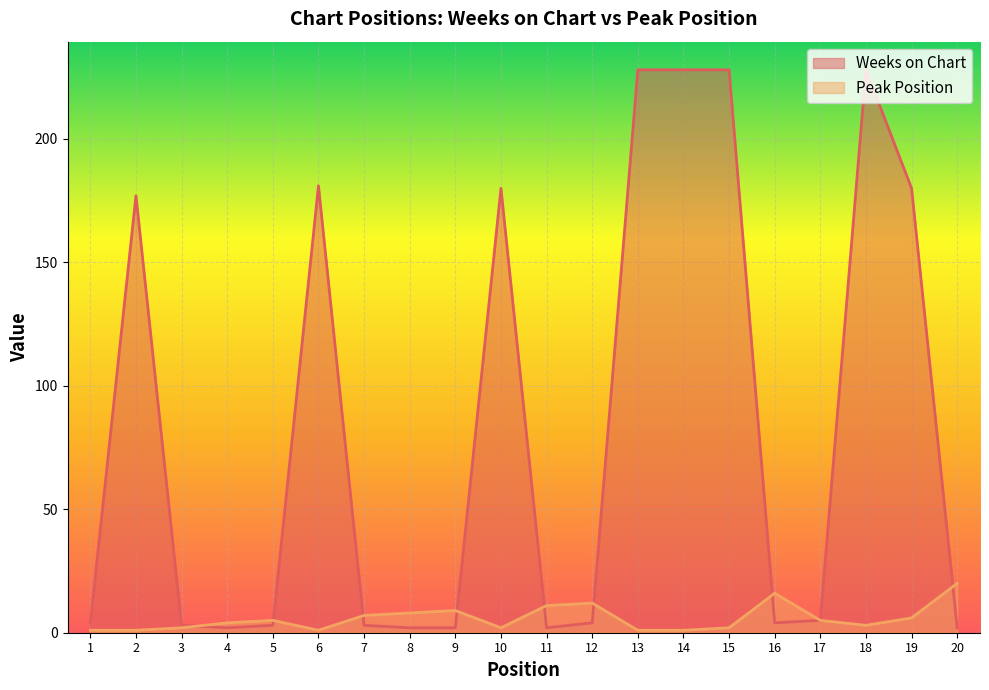

How many lines are shown in the chart?

2